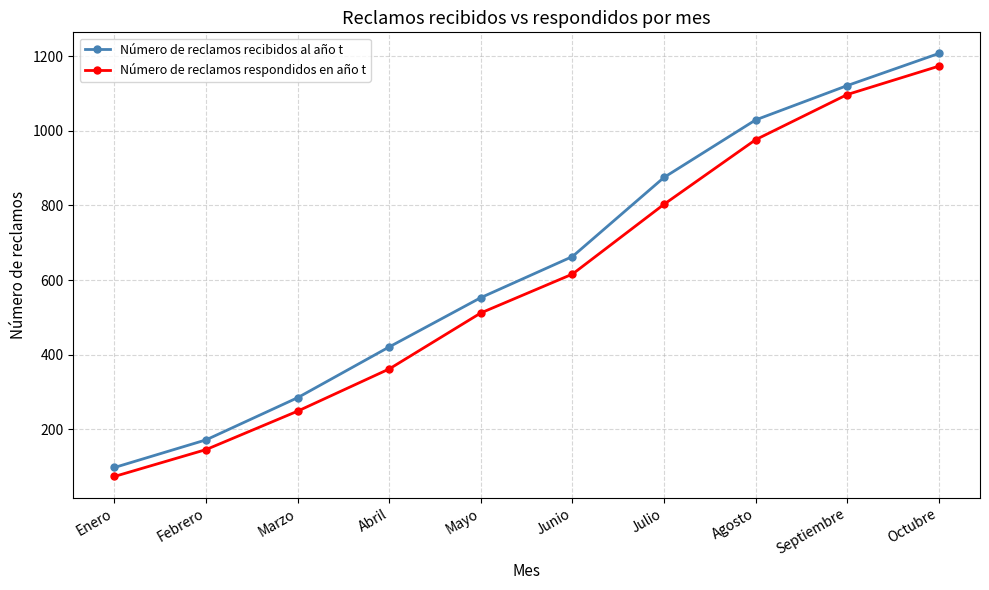

Which series has the largest range (max minus min)?

Número de reclamos recibidos al año t